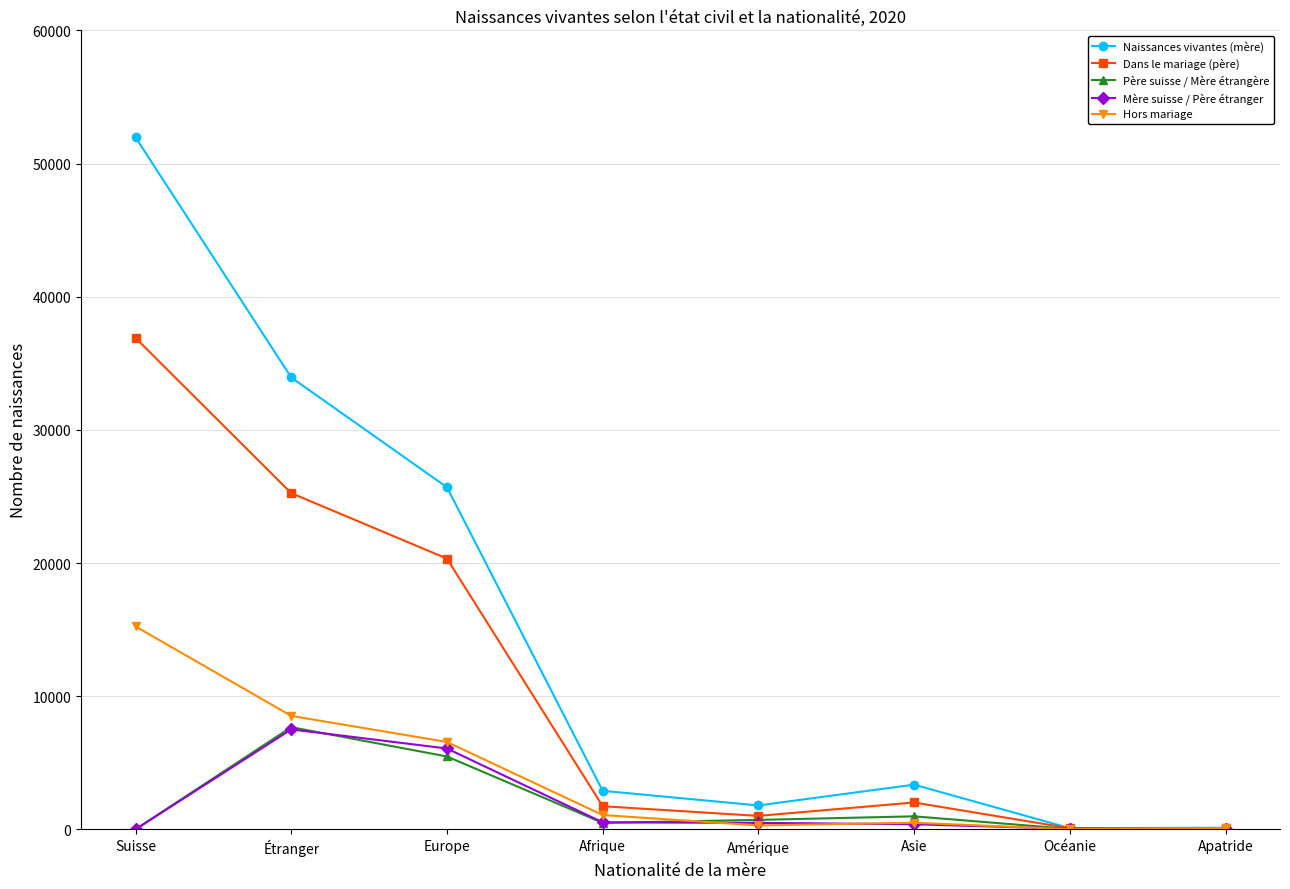

The Naissances vivantes (mère) series shows 2893 at Afrique. True or false?

True